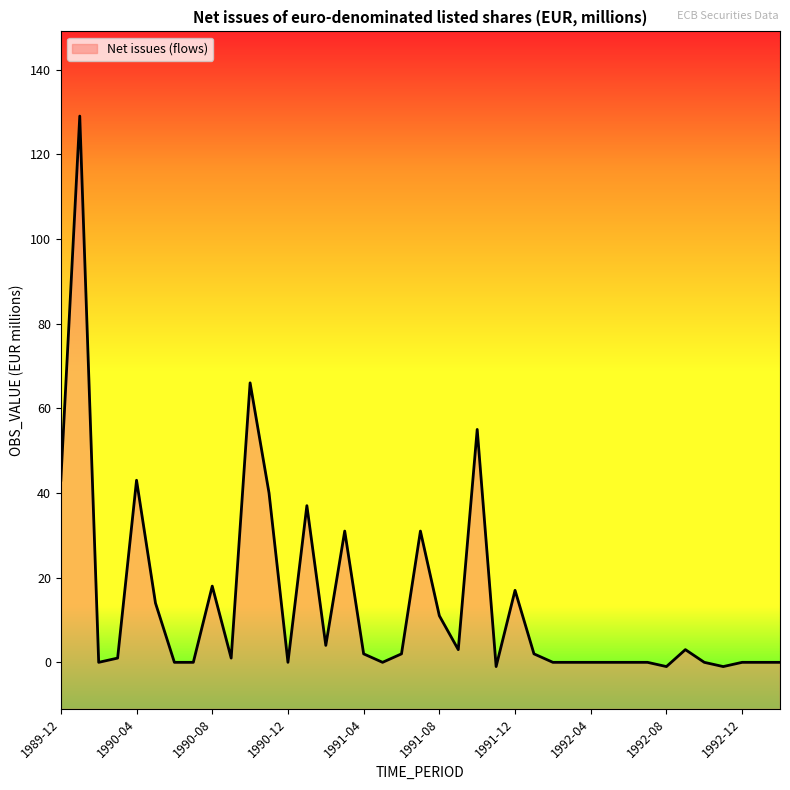

True or false: the data shows 36 at 1990-10.

False